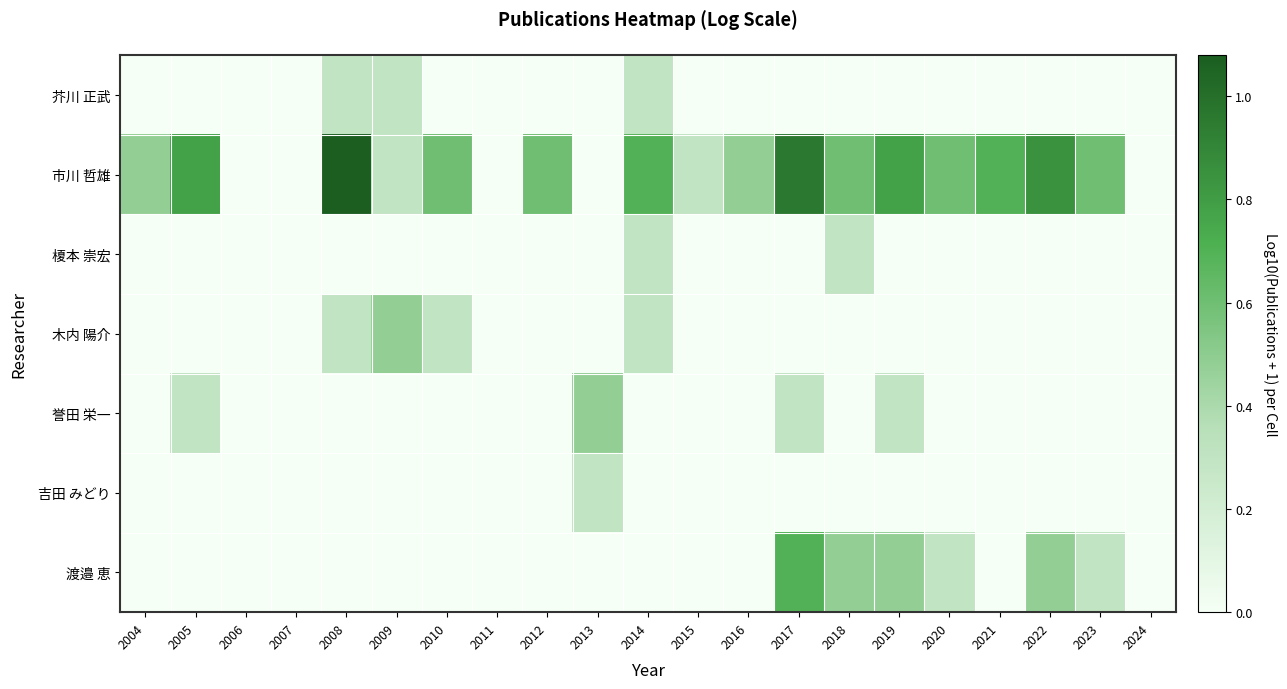

Which series has the largest total across all categories?

市川 哲雄